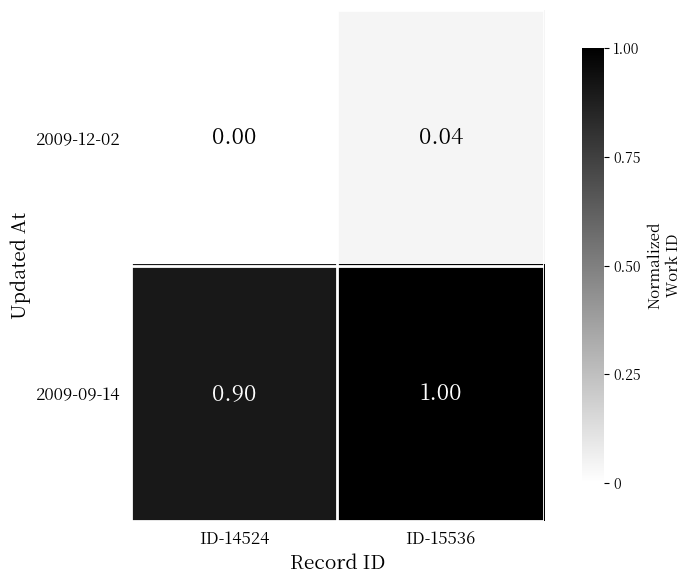

Is the value of 2009-12-02 at ID-15536 greater than the value of 2009-09-14 at ID-14524?

No